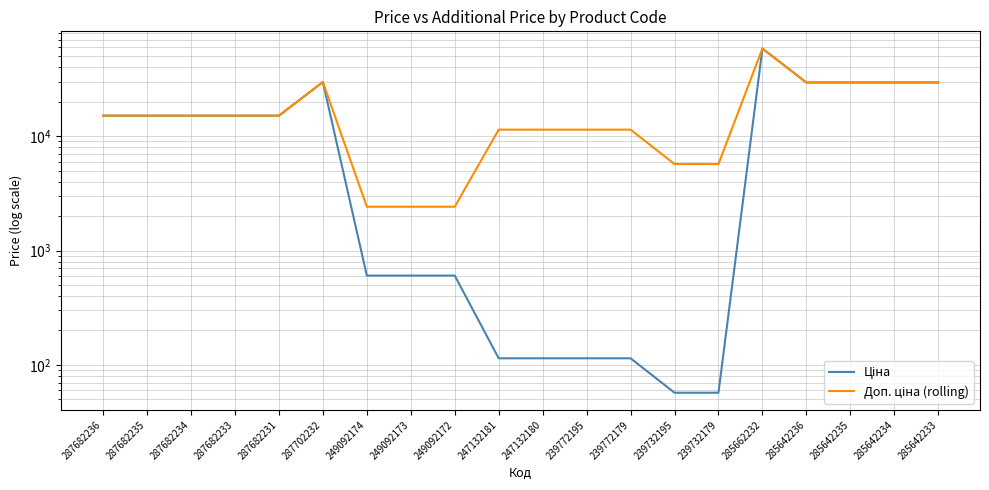

True or false: Доп. ціна (rolling) and Ціна cross at least once.

False